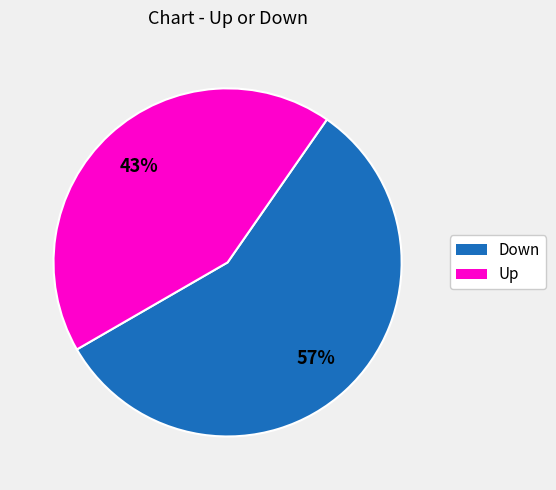

How many slices are in this pie chart?

2